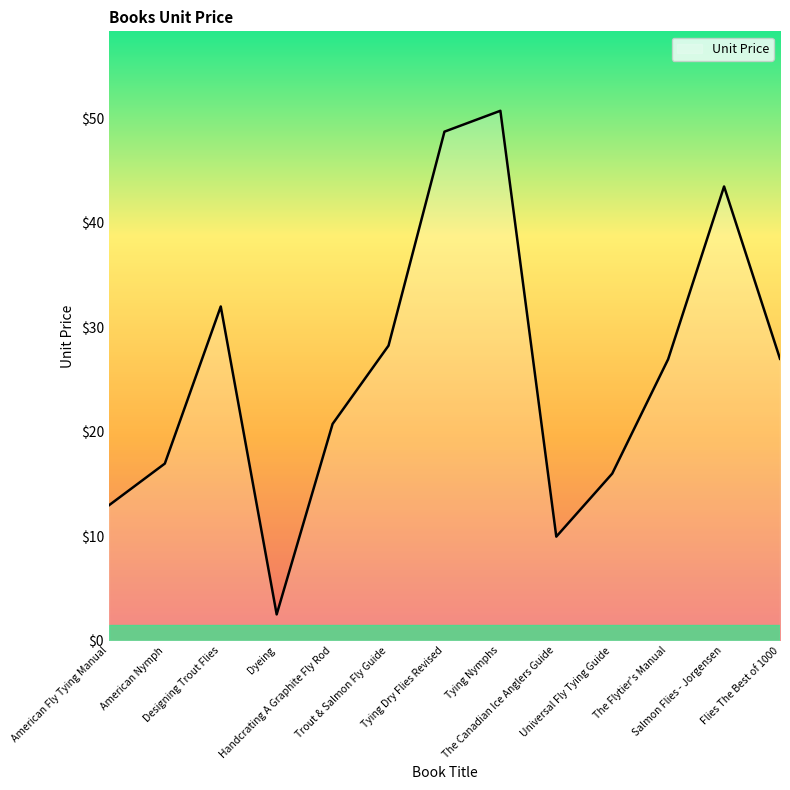

At which category does the chart reach its minimum across all series?

Dyeing